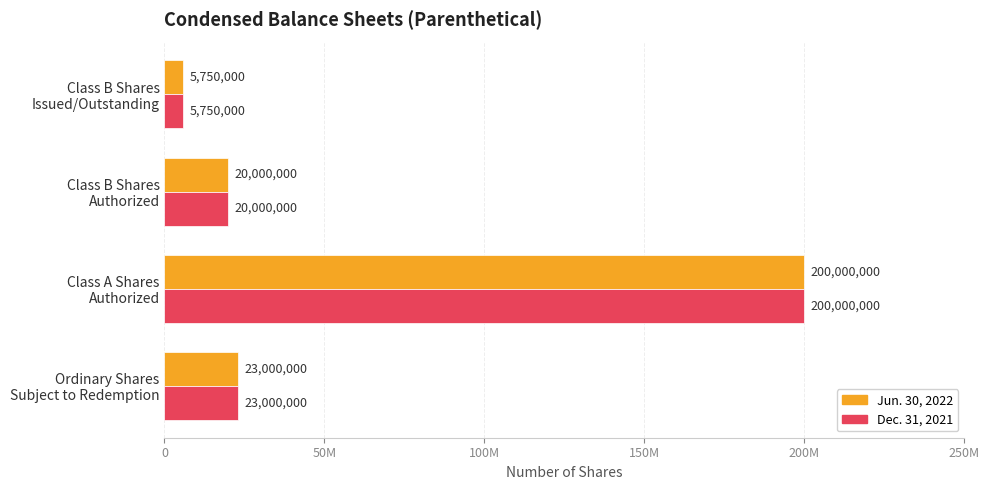

What are all the series names shown in the legend?

Jun. 30, 2022, Dec. 31, 2021